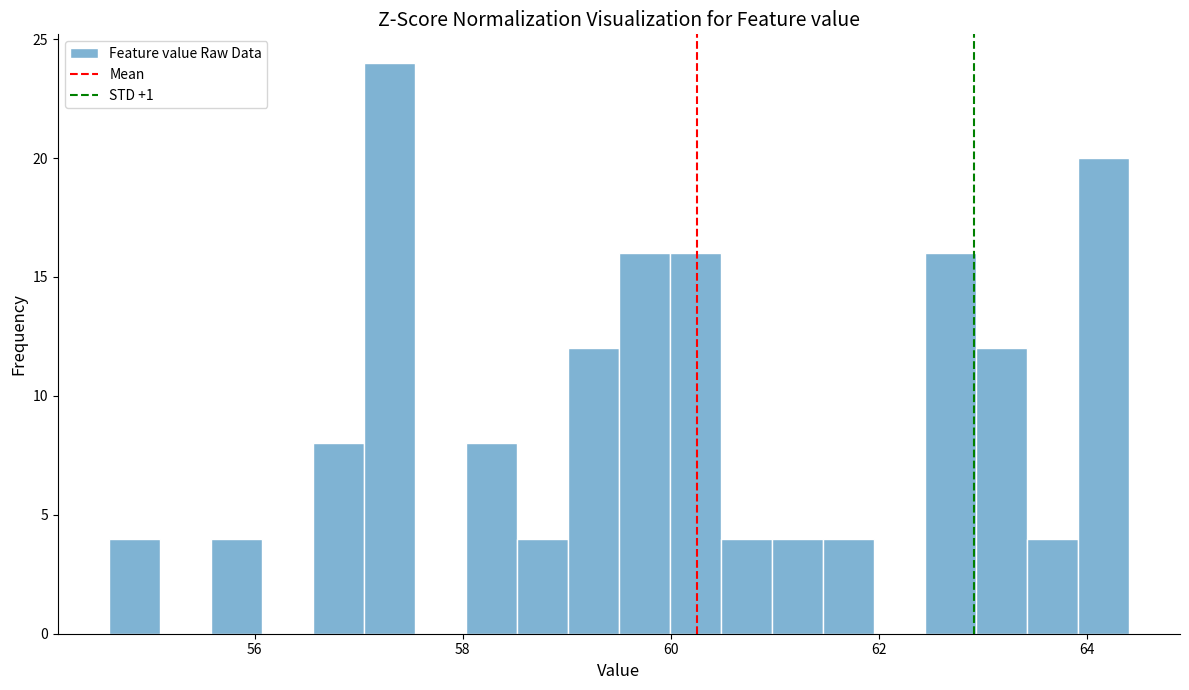

Around what value on the x-axis is the tallest bar? Give the approximate position of its centre, as read against the axis.

57.2